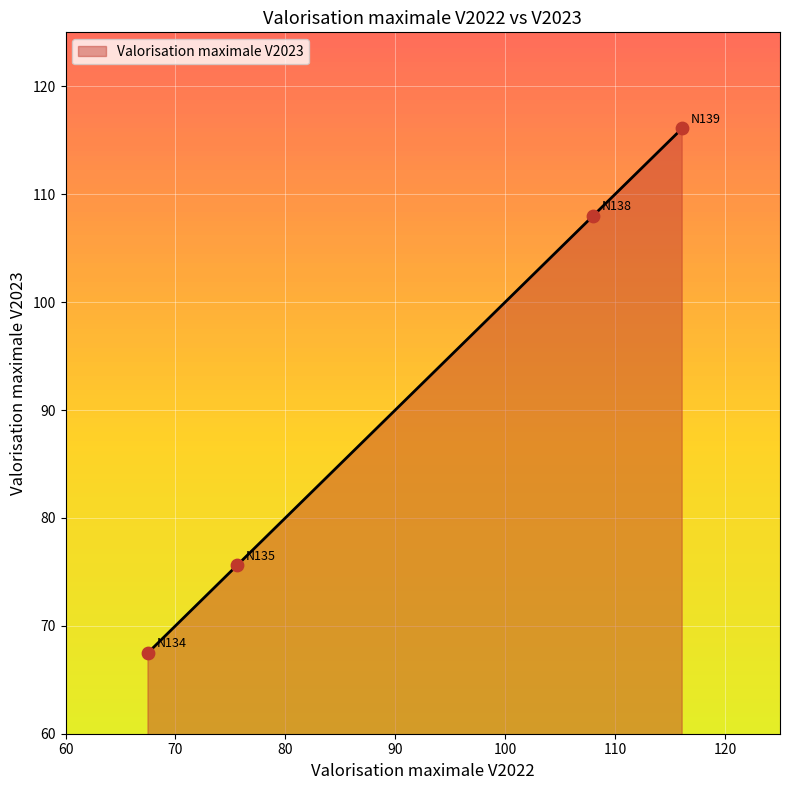

What is the difference between the maximum and minimum values?

48.6